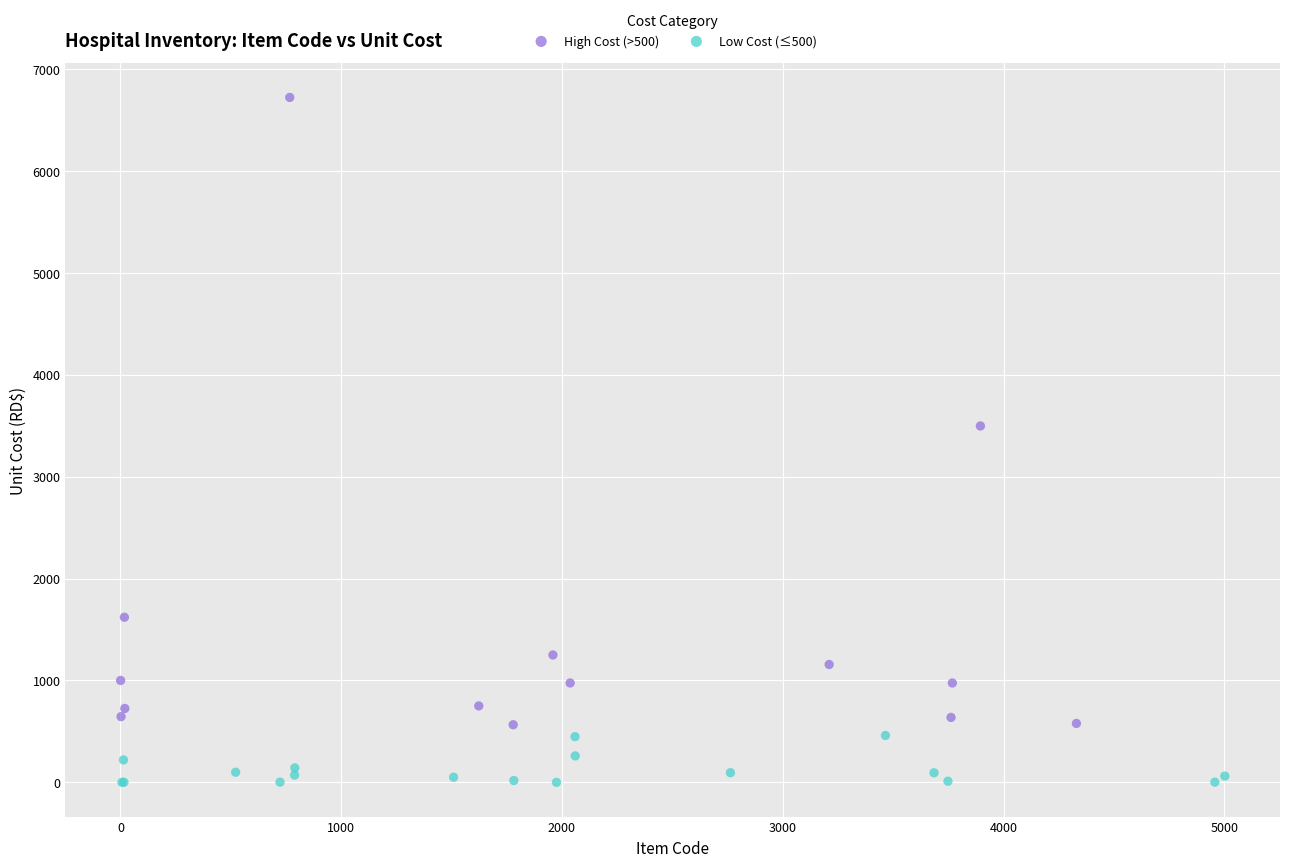

Which series has the widest spread of Y values?

High Cost (>500)